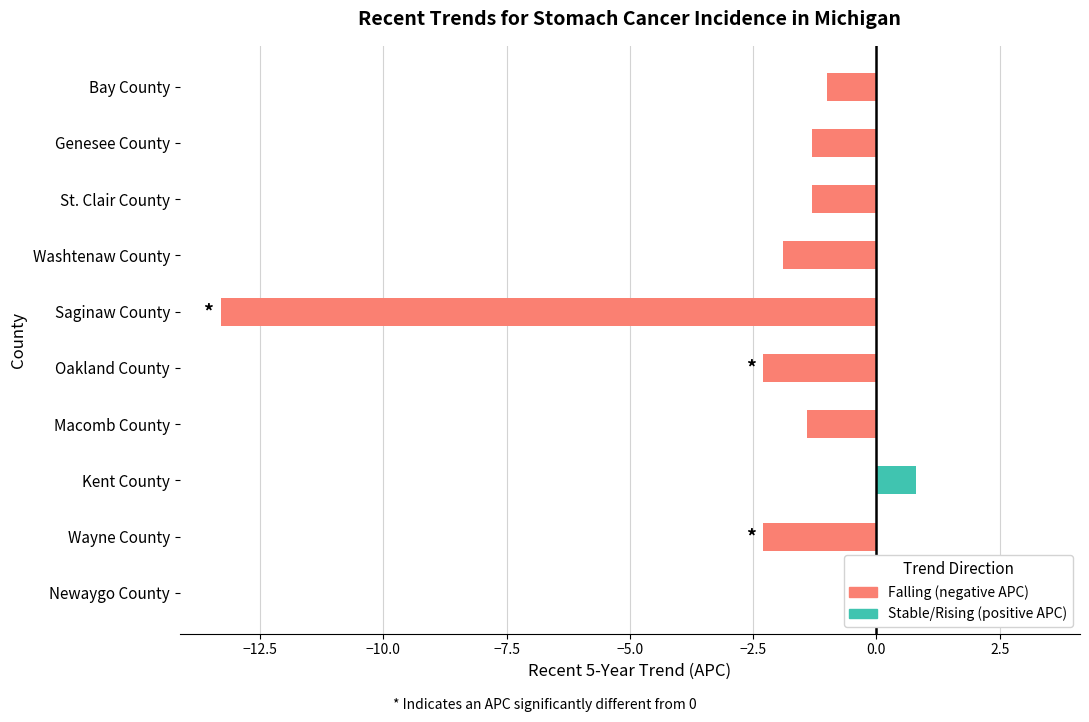

What is the label of the 3rd bar from the right?

St. Clair County